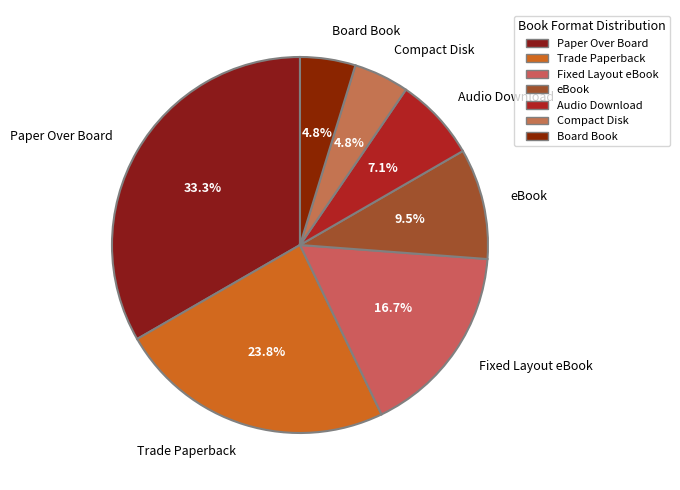

To the nearest percent, what is the difference between the Trade Paperback and Fixed Layout eBook slice percentages?

7%